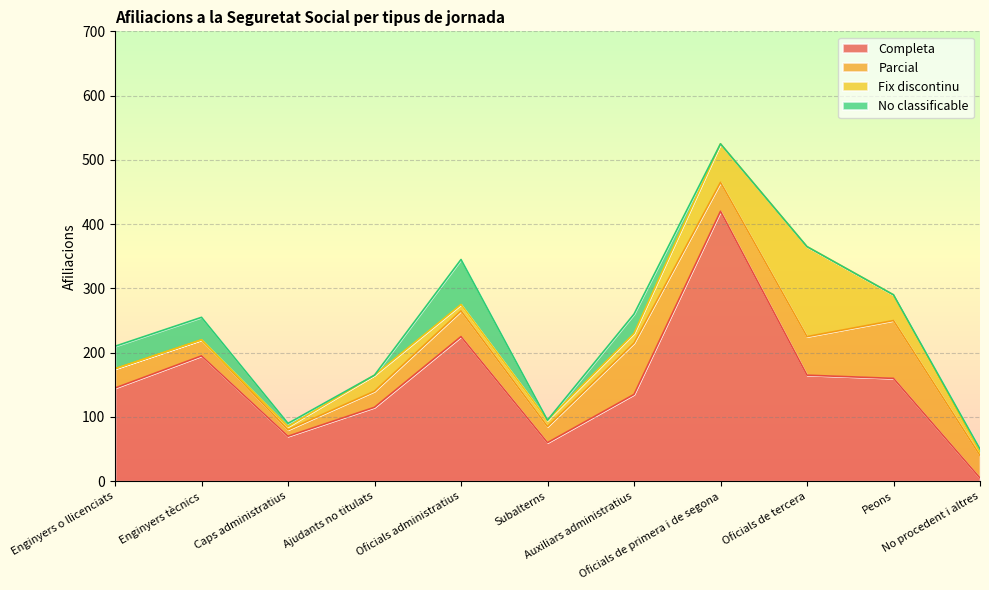

Which series has the largest total across all categories?

Completa